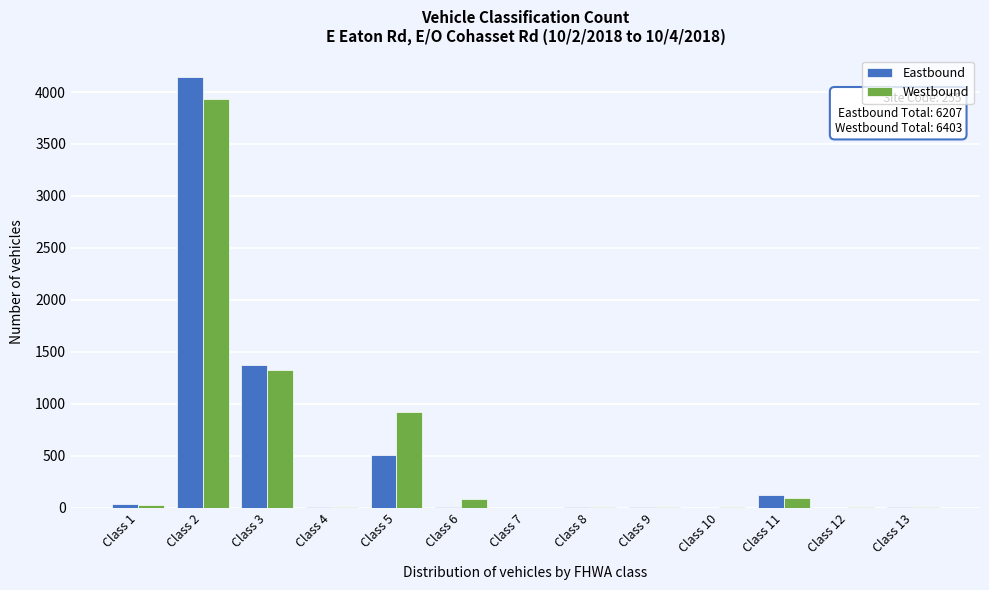

Is the value of Westbound at Class 5 greater than the value of Eastbound at Class 3?

No